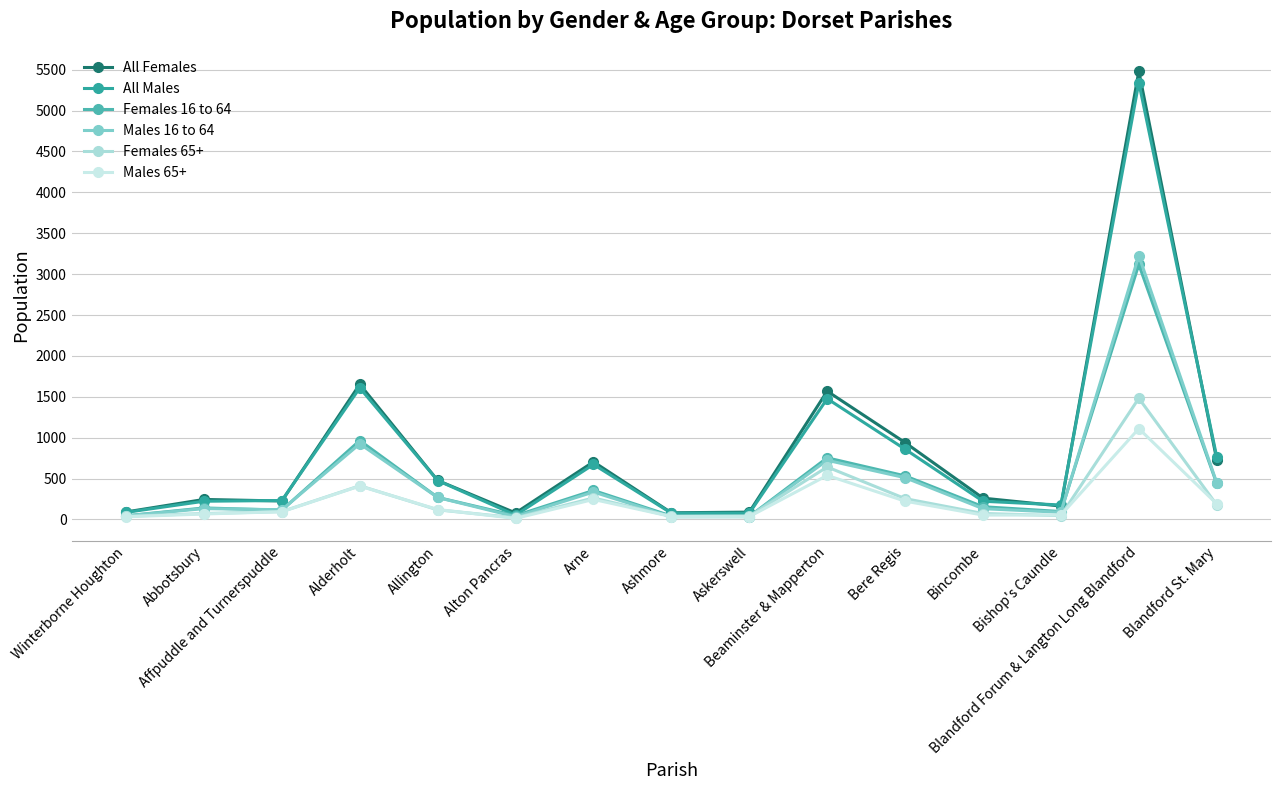

What is the label of the 12th point from the left?

Bincombe